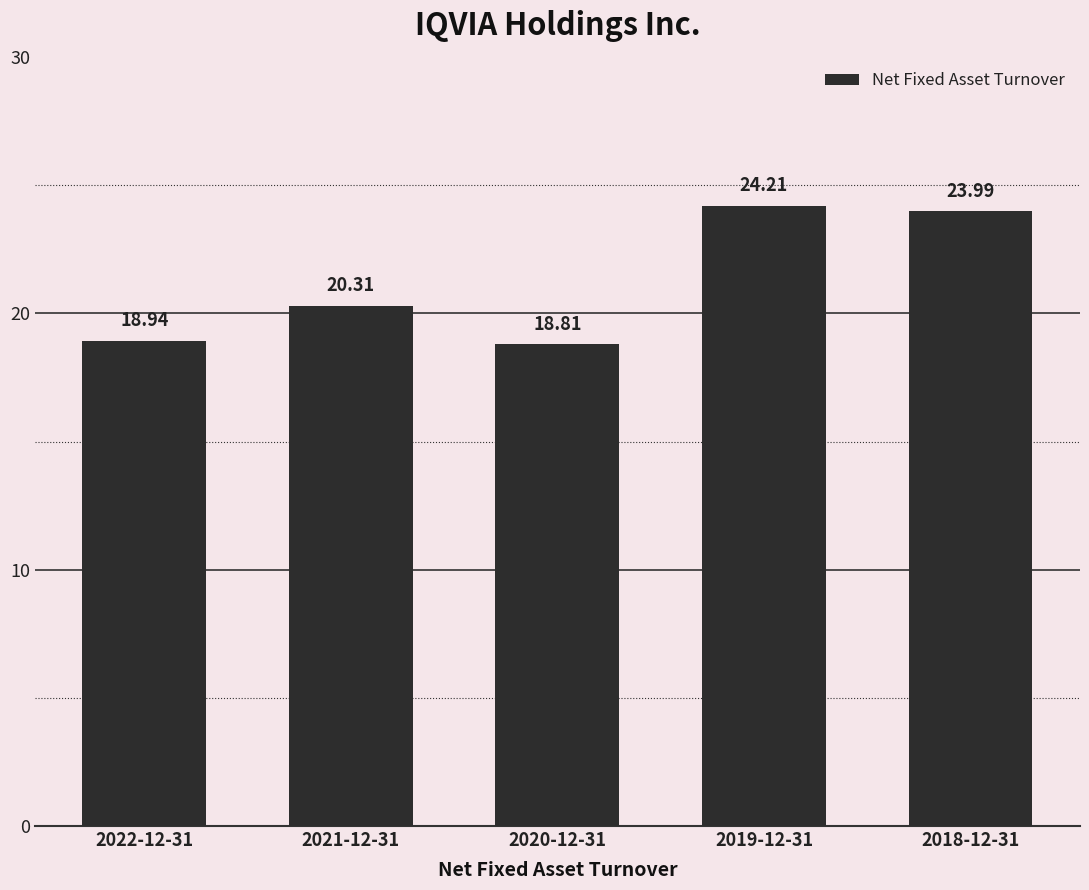

Is it true that the value at 2019-12-31 is 39.5?

False